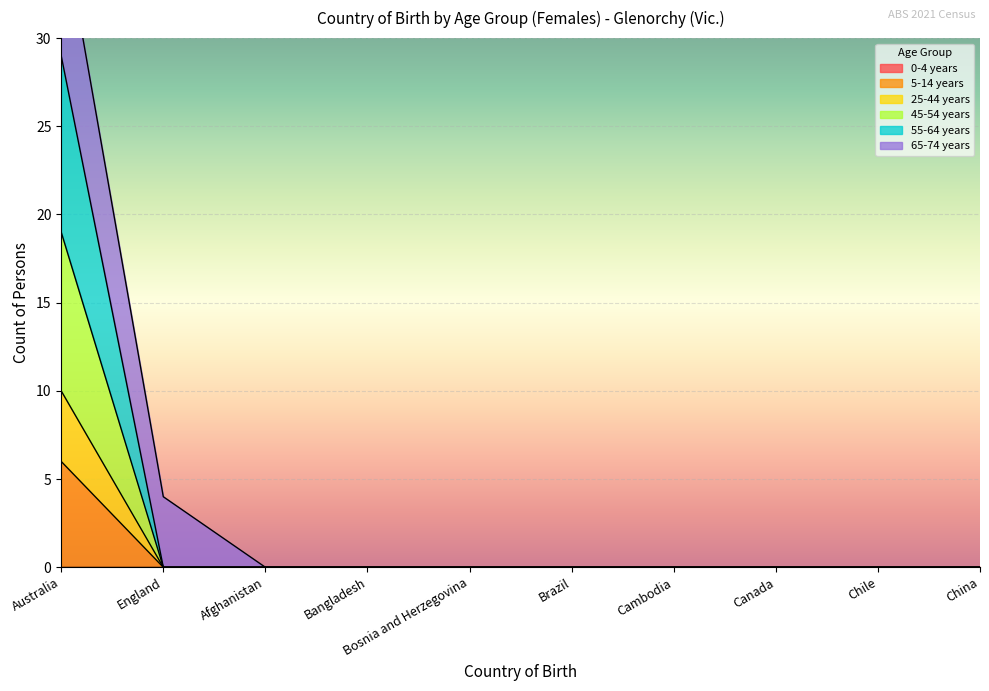

Which has a higher value, Australia or Cambodia?

Australia